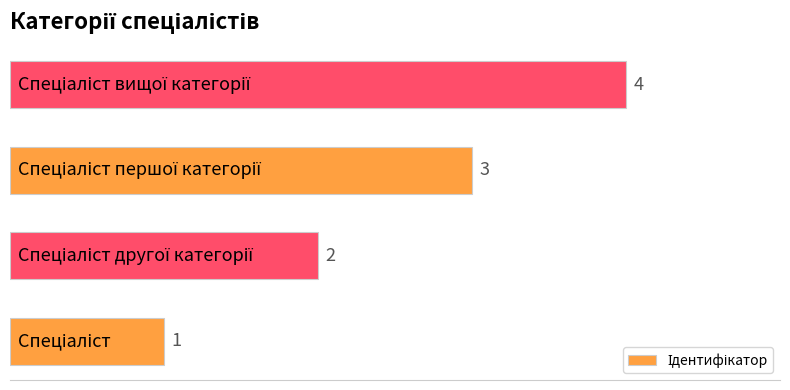

What is the difference between the maximum and minimum values?

3